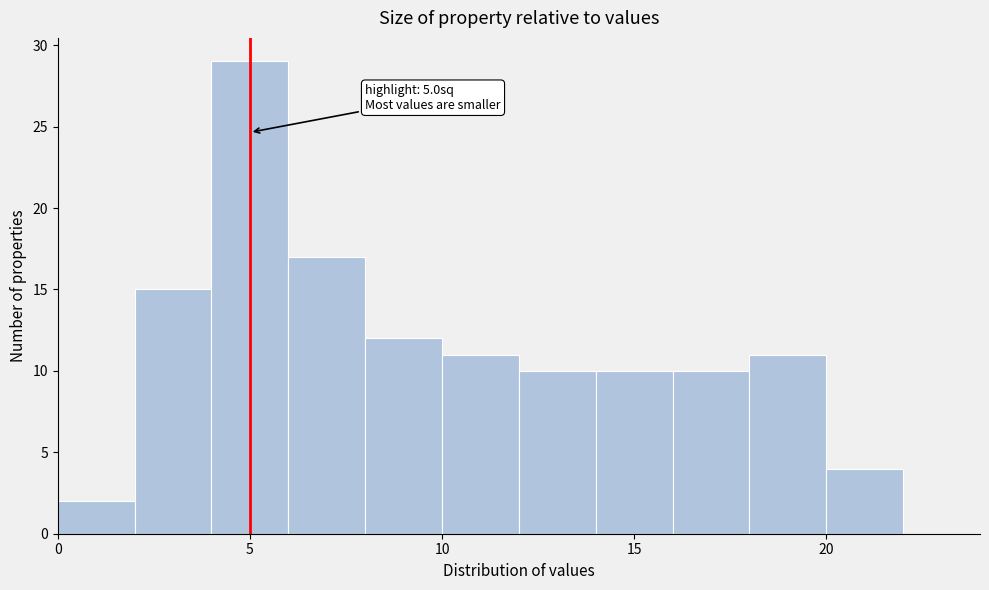

Over which range of the x-axis is the bar tallest?

4 to 6